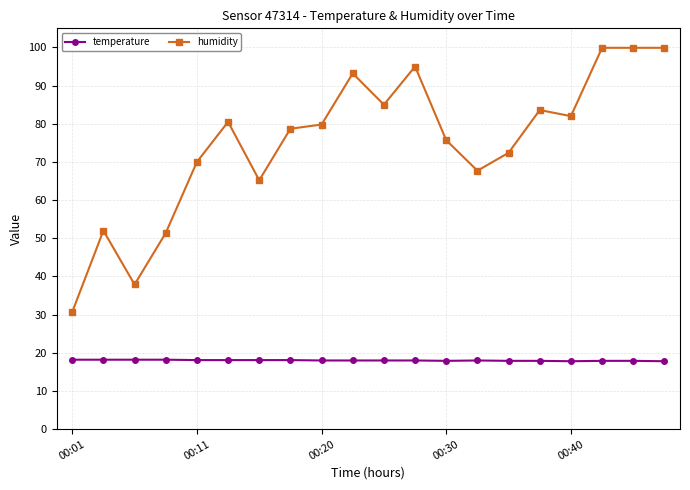

What is the greatest value displayed?

99.9